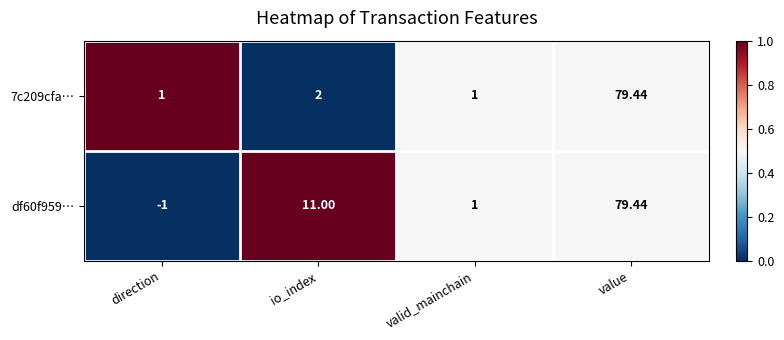

Is the value of df60f959… at io_index greater than the value of 7c209cfa… at valid_mainchain?

Yes